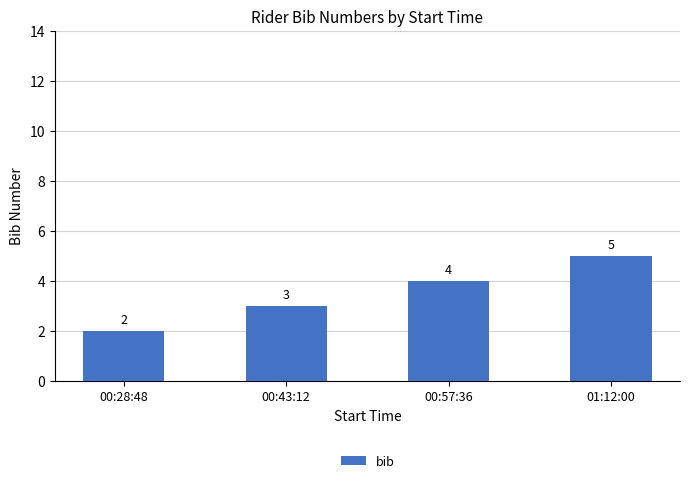

True or false: the data shows 2 at 01:12:00.

False